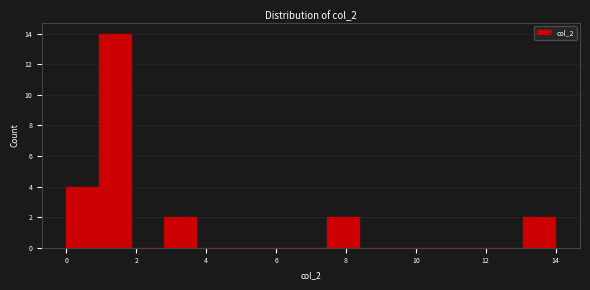

Reading left to right, list every bar in this chart as the range it spans on the x-axis followed by its height. Neither the bar edges nor the heights are printed on the chart, so give them approximately, as read against the axes.

0.0 to 1.0: 4
1.0 to 1.8: 14
1.8 to 2.8: 0
2.8 to 3.8: 2
3.8 to 4.6: 0
4.6 to 5.6: 0
5.6 to 6.6: 0
6.6 to 7.4: 0
7.4 to 8.4: 2
8.4 to 9.4: 0
9.4 to 10.2: 0
10.2 to 11.2: 0
11.2 to 12.2: 0
12.2 to 13.0: 0
13.0 to 14.0: 2